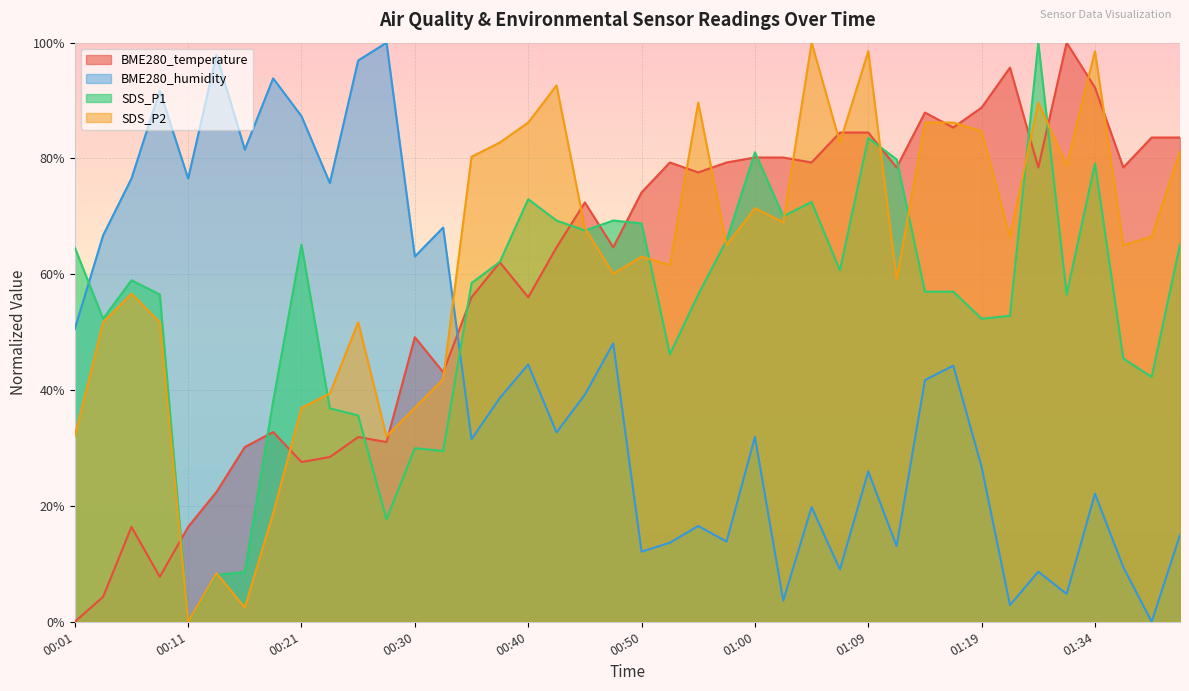

Reading left to right, transcribe all the data shown in this chart.

BME280_temperature: 0.0	4.3	16.4	7.8	16.4	22.4	30.2	32.8	27.6	28.4	31.9	31.0	49.1	43.1	56.0	62.1	56.0	64.7	72.4	64.7	74.1	79.3	77.6	79.3	80.2	80.2	79.3	84.5	84.5	78.4	87.9	85.3	88.8	95.7	78.4	100.0	92.2	78.4	83.6	83.6
BME280_humidity: 50.6	66.7	76.5	91.7	76.5	97.9	81.5	93.8	87.3	75.8	96.9	100.0	63.1	68.1	31.5	38.7	44.4	32.7	39.2	48.1	12.1	13.7	16.5	13.8	31.9	3.7	19.8	9.0	26.0	13.1	41.7	44.2	26.7	2.9	8.7	4.8	22.1	9.4	0.0	15.0
SDS_P1: 64.6	52.3	59.0	56.5	0.0	8.1	8.6	38.1	65.1	36.9	35.6	17.7	30.0	29.5	58.5	62.2	73.0	69.3	67.6	69.3	68.8	46.2	56.5	65.8	81.1	70.0	72.5	60.7	83.5	79.9	57.0	57.0	52.3	52.8	100.0	56.5	79.1	45.5	42.3	65.1
SDS_P2: 32.0	51.7	56.7	51.7	0.0	8.4	2.5	18.7	36.9	39.4	51.7	32.0	36.9	41.9	80.3	82.8	86.2	92.6	68.0	60.1	63.1	61.6	89.7	65.0	71.4	69.0	100.0	82.8	98.5	59.1	86.2	86.2	84.7	66.5	89.7	78.8	98.5	65.0	66.5	81.3